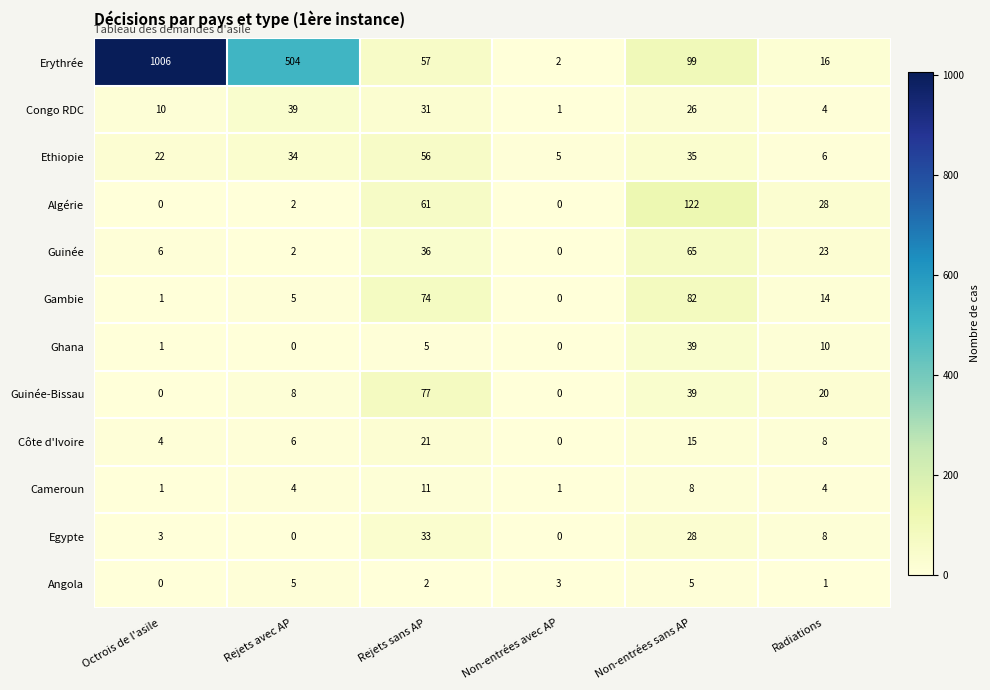

Which series has the largest range (max minus min)?

Erythrée